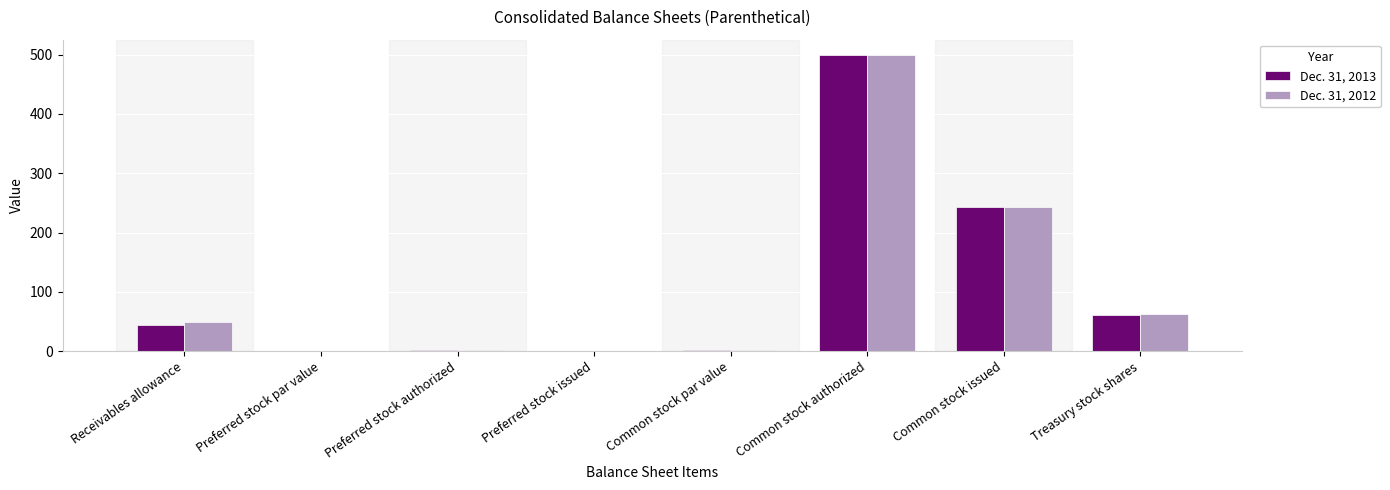

At which label does Dec. 31, 2013 reach its peak?

Common stock authorized